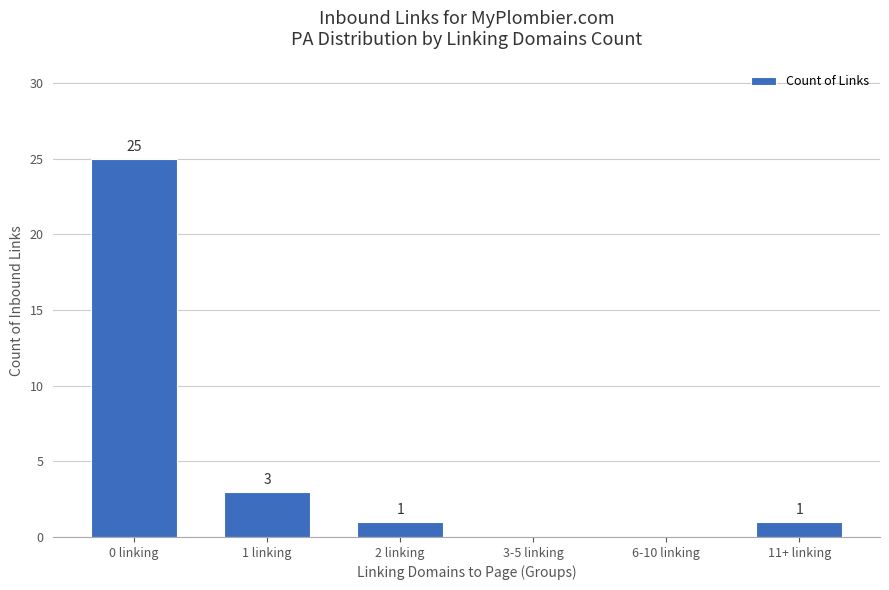

What is the sum of all values?

30